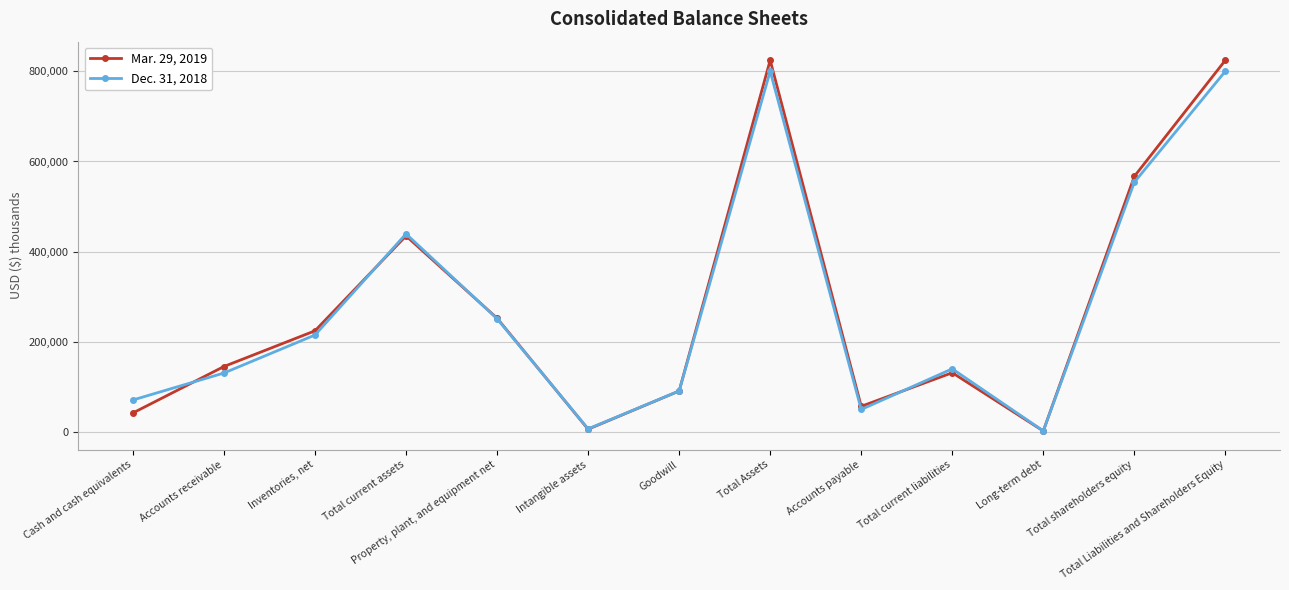

Reading right to left, transcribe all the data shown in this chart.

Mar. 29, 2019: Total Liabilities and Shareholders Equity=824762	Total shareholders equity=566877	Long-term debt=1869	Total current liabilities=131156	Accounts payable=56586	Total Assets=824762	Goodwill=90600	Intangible assets=5808	Property, plant, and equipment net=252155	Total current assets=434846	Inventories, net=224198	Accounts receivable=144952	Cash and cash equivalents=41864
Dec. 31, 2018: Total Liabilities and Shareholders Equity=800341	Total shareholders equity=553906	Long-term debt=2066	Total current liabilities=139780	Accounts payable=49622	Total Assets=800341	Goodwill=90657	Intangible assets=6461	Property, plant, and equipment net=251018	Total current assets=439353	Inventories, net=214871	Accounts receivable=130538	Cash and cash equivalents=70645